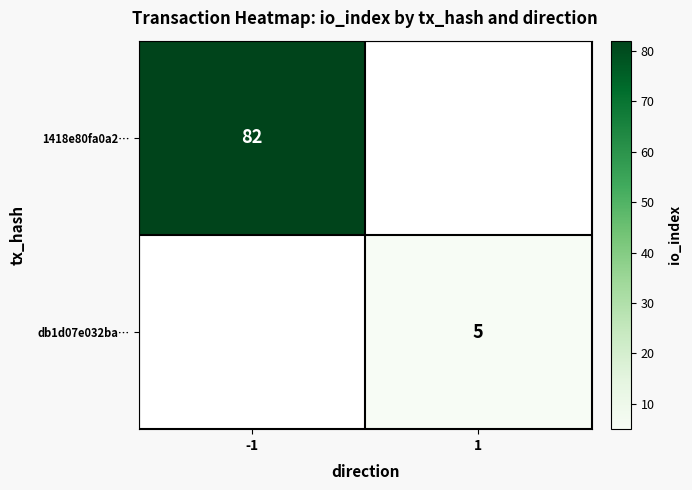

The value of db1d07e032ba… at 1 is 5. True or false?

True